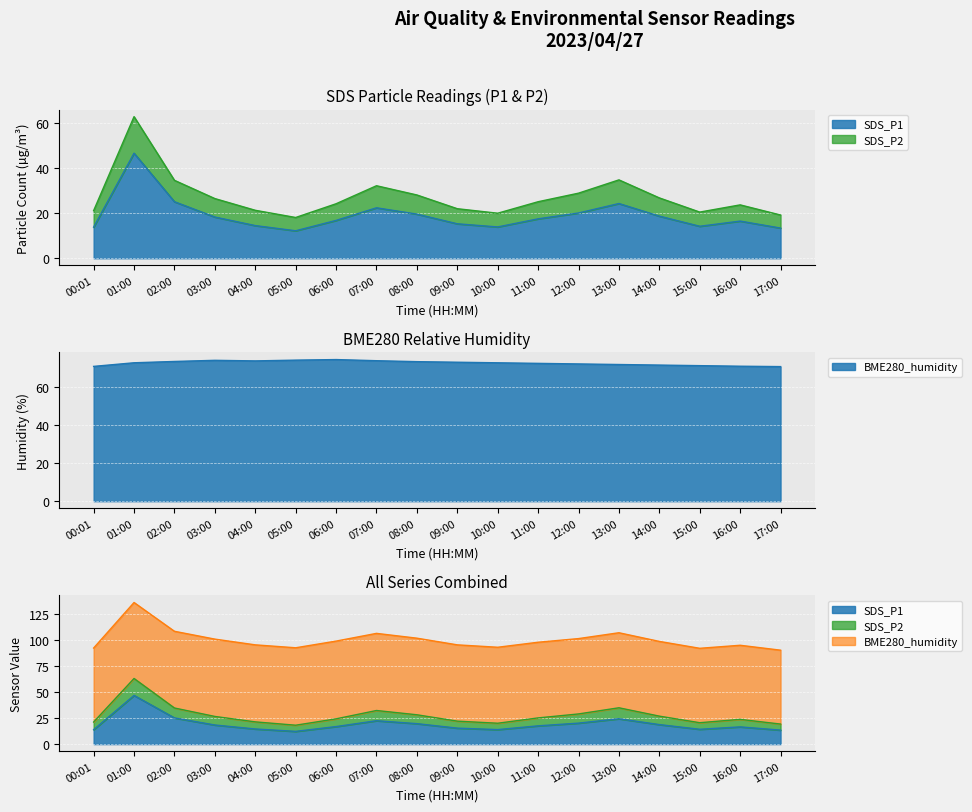

Reading left to right, what are all the values shown in this chart?

SDS_P1: 00:01=13.8	01:00=46.6	02:00=25.1	03:00=18.3	04:00=14.5	05:00=12.2	06:00=16.8	07:00=22.4	08:00=19.6	09:00=15.3	10:00=13.9	11:00=17.5	12:00=20.1	13:00=24.3	14:00=18.7	15:00=14.2	16:00=16.5	17:00=13.4
SDS_P2: 00:01=21.1	01:00=62.9	02:00=34.6	03:00=26.5	04:00=21.3	05:00=18.1	06:00=24.2	07:00=32.2	08:00=28.1	09:00=22.0	10:00=20.0	11:00=25.1	12:00=28.9	13:00=34.8	14:00=26.8	15:00=20.5	16:00=23.7	17:00=19.2
BME280_humidity: 00:01=70.9	01:00=72.8	02:00=73.5	03:00=74.1	04:00=73.8	05:00=74.2	06:00=74.5	07:00=73.9	08:00=73.4	09:00=73.1	10:00=72.8	11:00=72.5	12:00=72.2	13:00=71.9	14:00=71.6	15:00=71.3	16:00=71.0	17:00=70.8